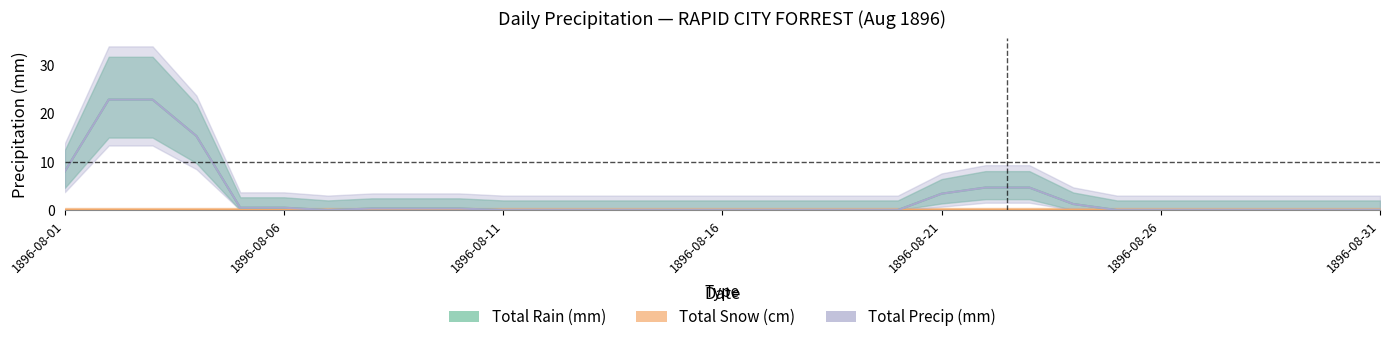

True or false: Total Precip (mm) and Total Rain (mm) cross at least once.

False